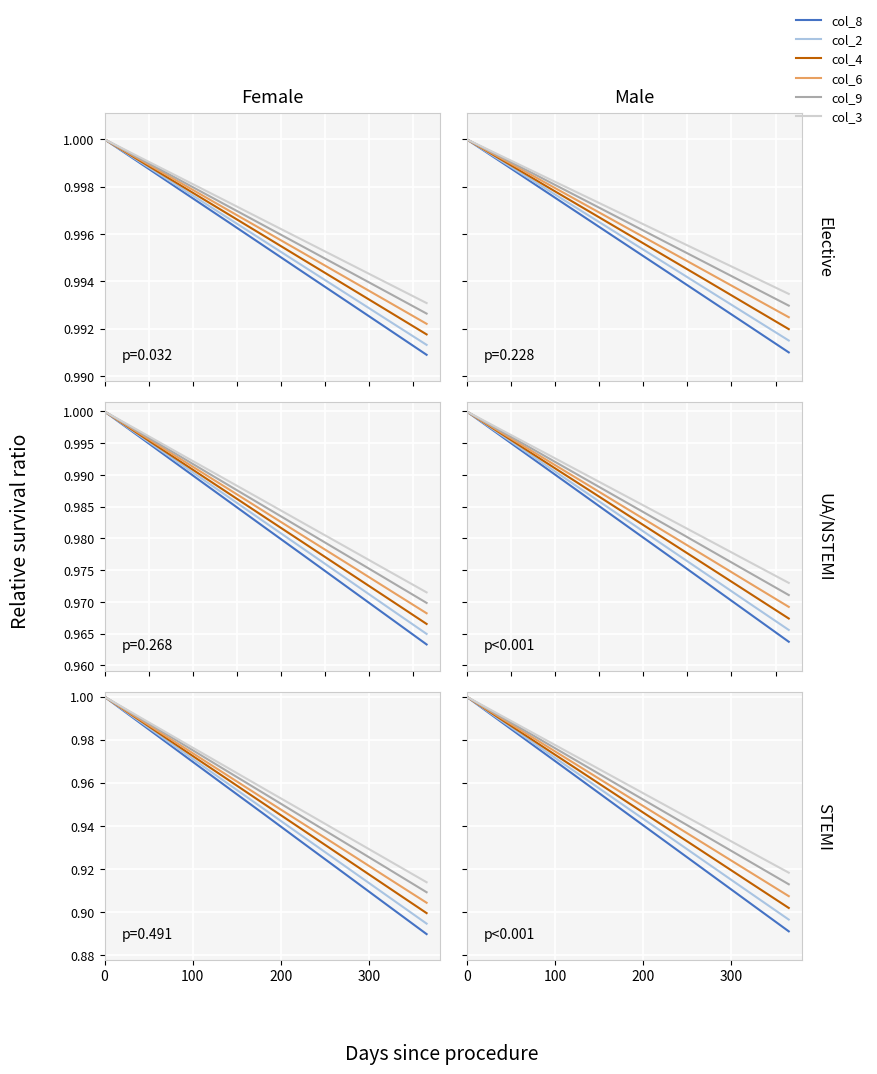

What is the maximum value shown in the chart?

1.0